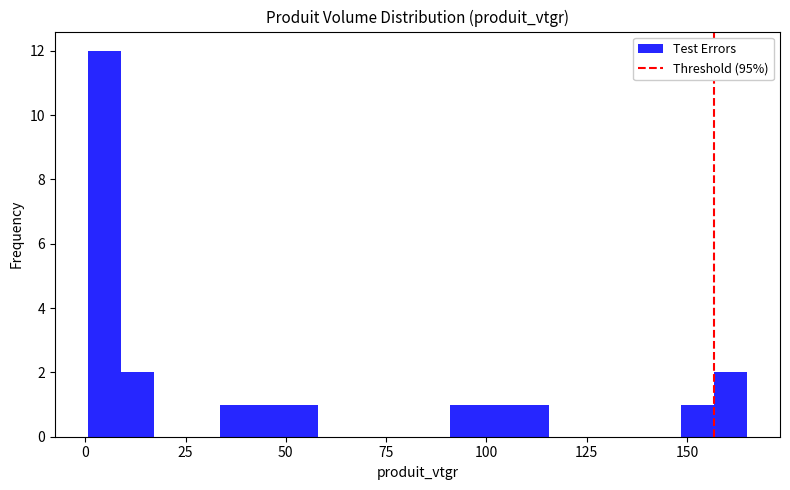

Around what value on the x-axis is the tallest bar? Give the approximate position of its centre, as read against the axis.

5